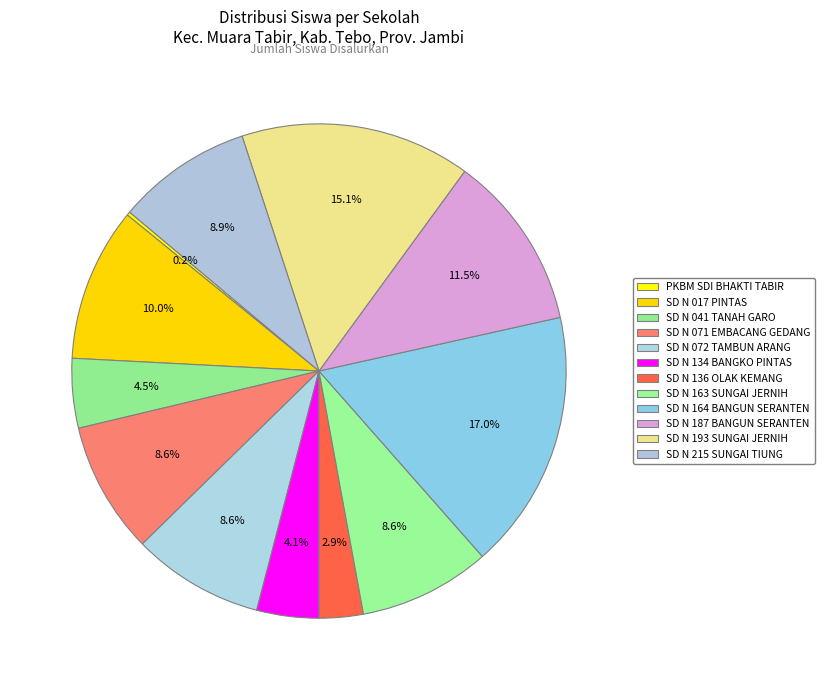

To the nearest percent, what is the average slice percentage?

8%